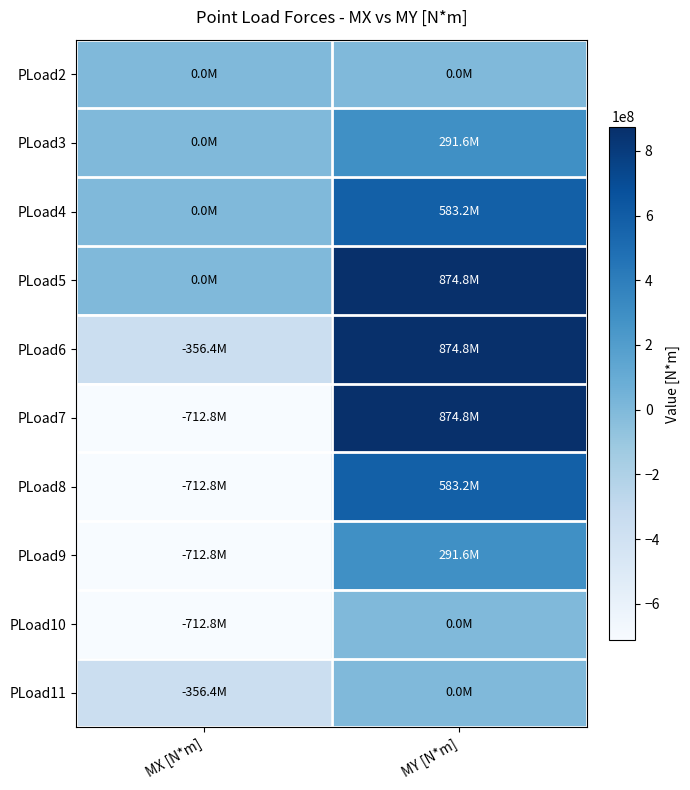

Count the number of data series in this chart.

10